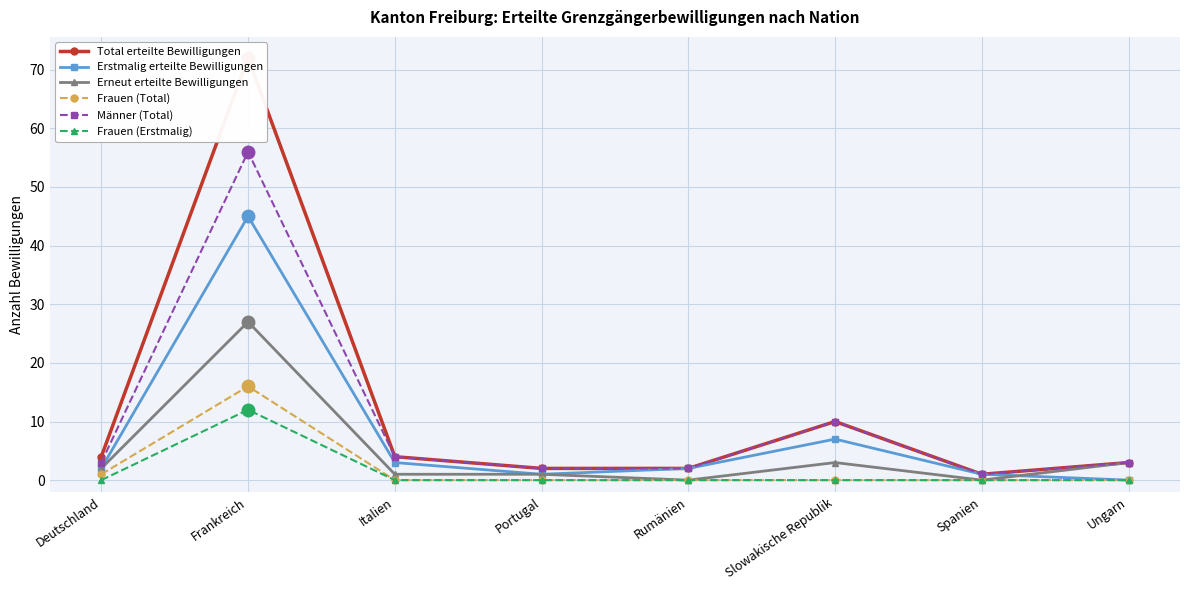

Reading left to right, transcribe all the data shown in this chart.

Total erteilte Bewilligungen: 4	72	4	2	2	10	1	3
Erstmalig erteilte Bewilligungen: 2	45	3	1	2	7	1	0
Erneut erteilte Bewilligungen: 2	27	1	1	0	3	0	3
Frauen (Total): 1	16	0	0	0	0	0	0
Männer (Total): 3	56	4	2	2	10	1	3
Frauen (Erstmalig): 0	12	0	0	0	0	0	0